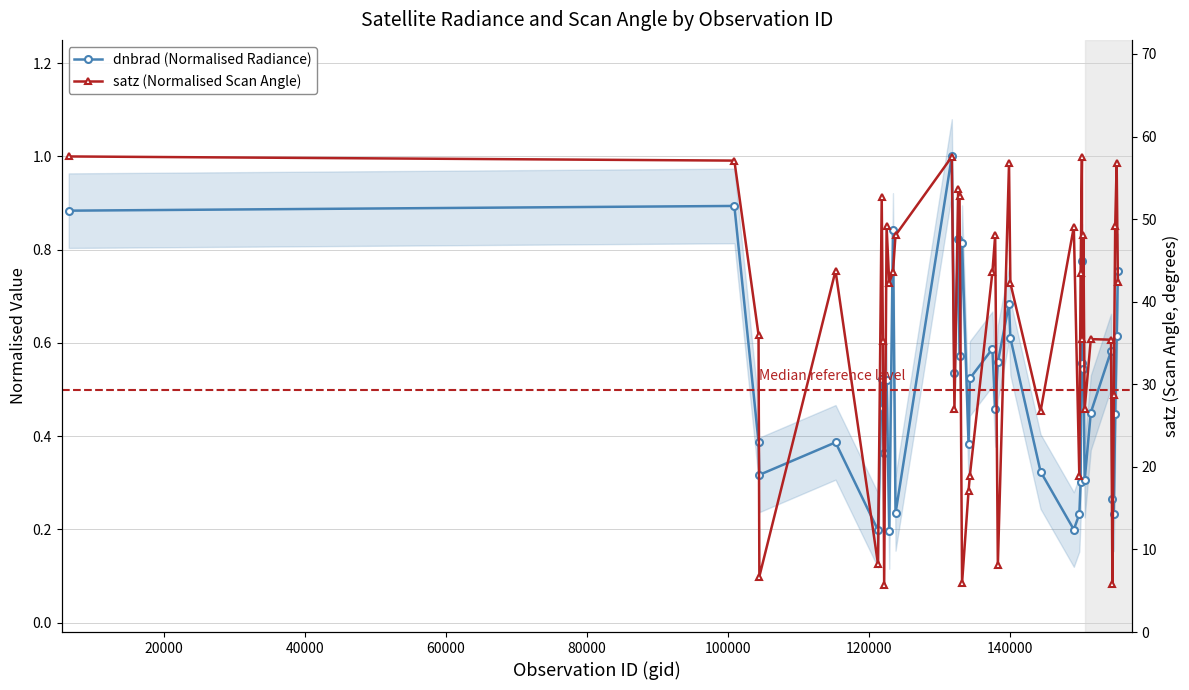

Reading left to right, what are all the values shown in this chart?

dnbrad (Normalised Radiance): 0.9	0.9	0.4	0.3	0.4	0.2	0.5	0.5	0.4	0.5	0.2	0.8	0.2	1.0	0.5	0.8	0.6	0.8	0.4	0.5	0.6	0.5	0.6	0.7	0.6	0.3	0.2	0.2	0.3	0.8	0.6	0.5	0.3	0.5	0.6	0.3	0.2	0.4	0.6	0.8
satz (Normalised Scan Angle): 1.0	1.0	0.6	0.1	0.8	0.1	0.9	0.6	0.1	0.9	0.7	0.8	0.8	1.0	0.5	0.9	0.9	0.1	0.3	0.3	0.8	0.8	0.1	1.0	0.7	0.5	0.8	0.3	0.8	1.0	0.6	0.8	0.5	0.6	0.6	0.1	0.5	0.9	1.0	0.7